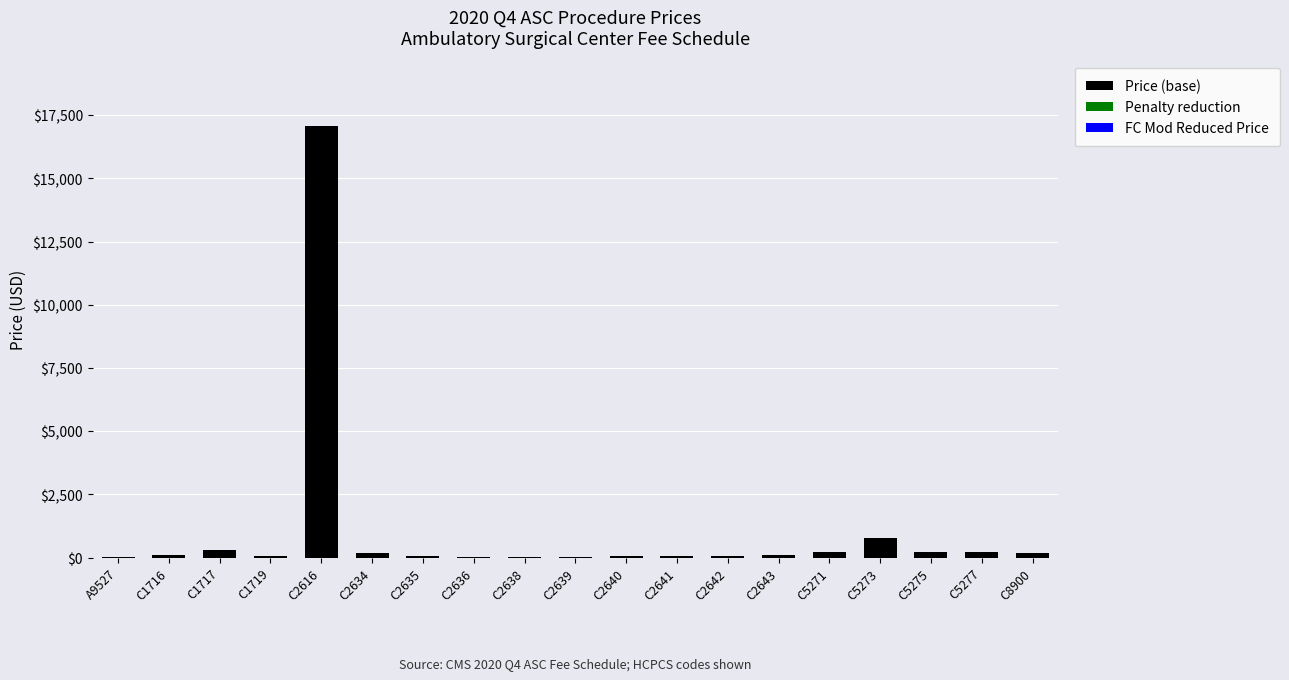

At which category is the sum across all series the highest?

C2616